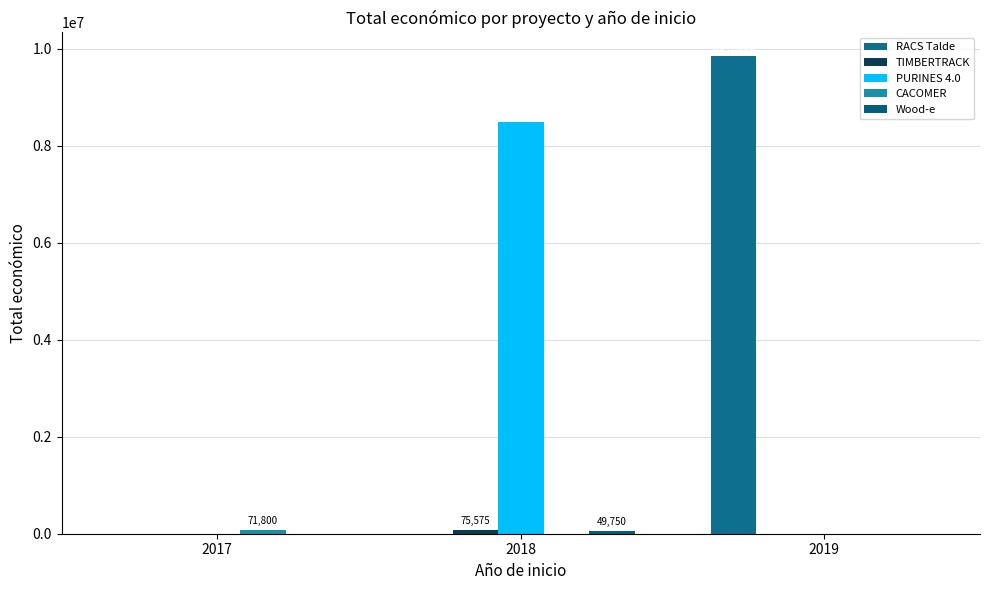

How many values in the RACS Talde series exceed 0?

1